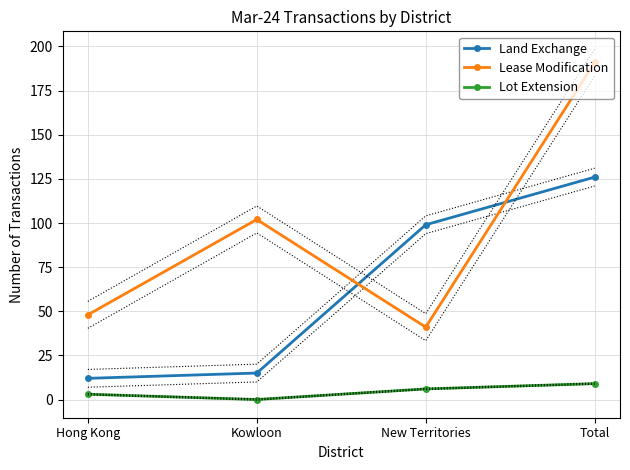

Reading left to right, what are all the values shown in this chart?

Land Exchange: Hong Kong=12	Kowloon=15	New Territories=99	Total=126
Lease Modification: Hong Kong=48	Kowloon=102	New Territories=41	Total=191
Lot Extension: Hong Kong=3	Kowloon=0	New Territories=6	Total=9